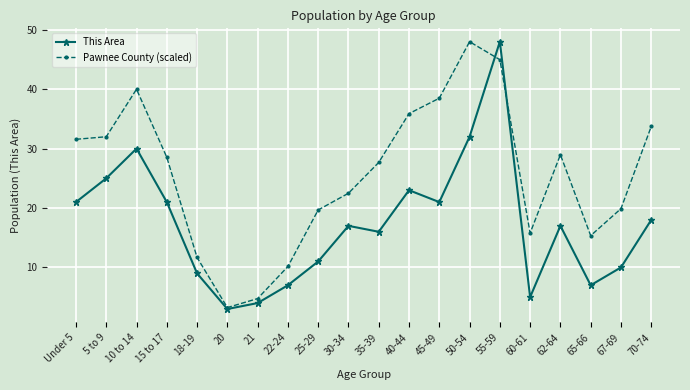

What is the sum of all Pawnee County (scaled) values?

512.9